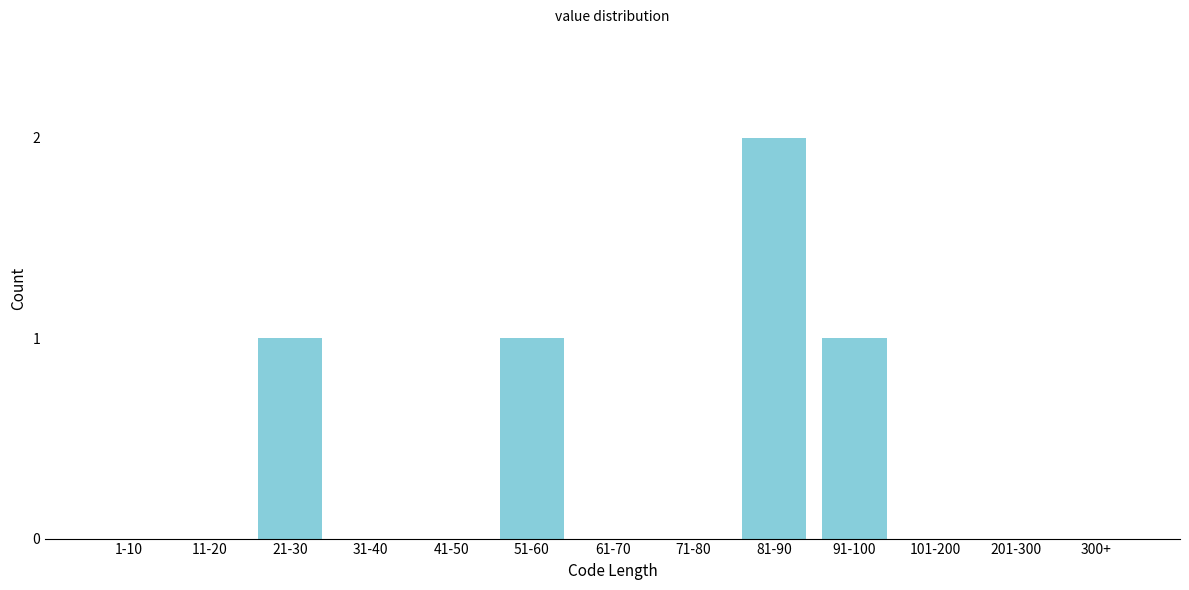

Reading left to right, list all the values displayed in this chart.

1-10=0	11-20=0	21-30=1	31-40=0	41-50=0	51-60=1	61-70=0	71-80=0	81-90=2	91-100=1	101-200=0	201-300=0	300+=0